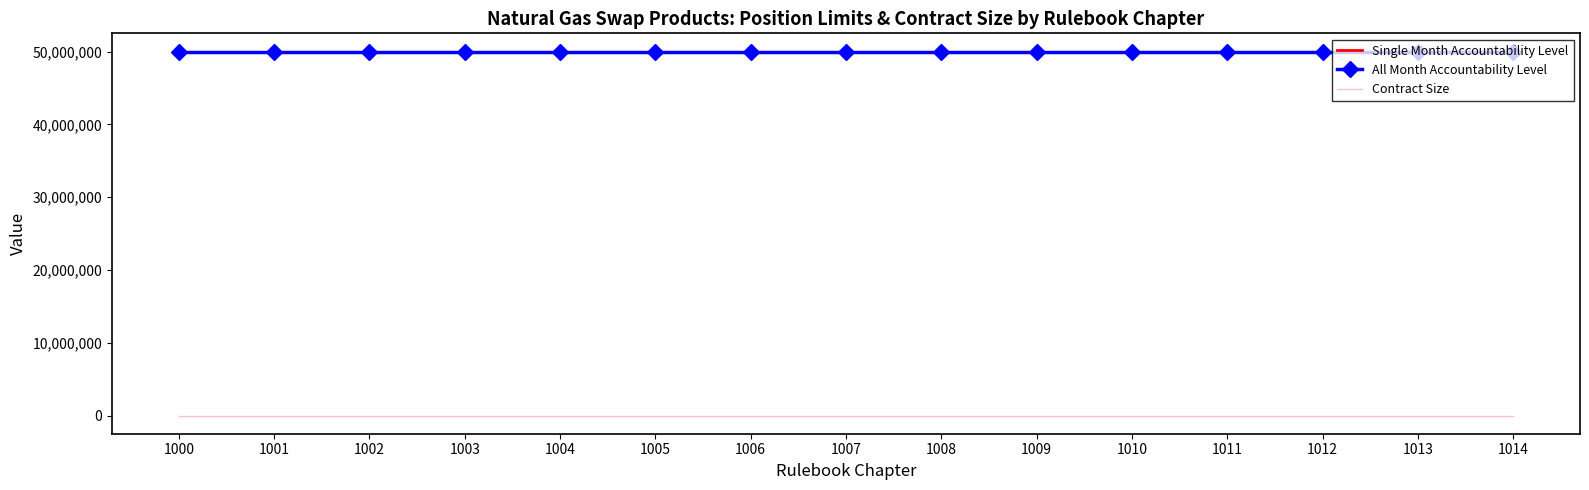

What is the value of the Single Month Accountability Level point at the 14th from the left?

50000000